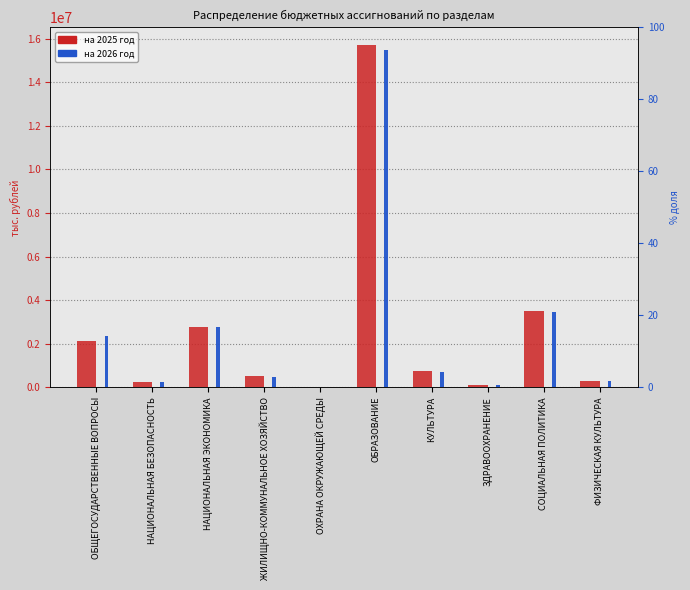

What is the label of the 3rd bar from the right?

ЗДРАВООХРАНЕНИЕ